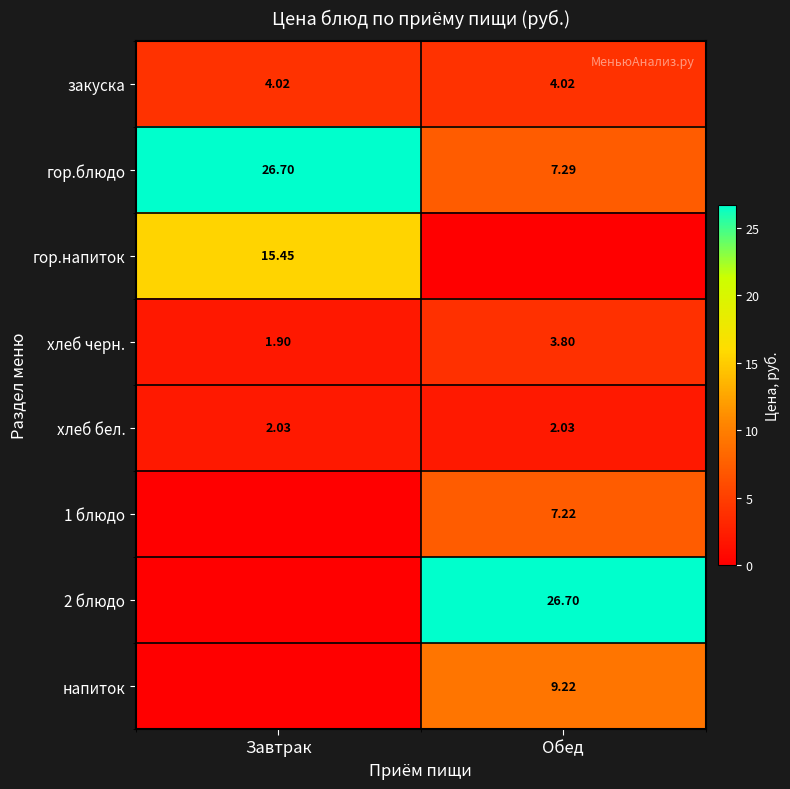

At how many categories does at least one series exceed 2?

2